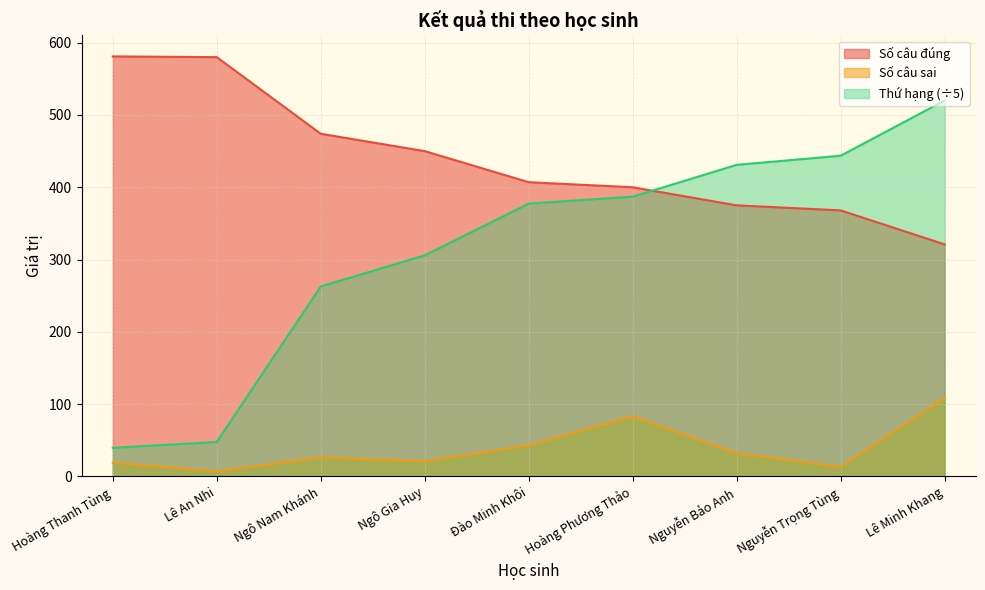

True or false: Số câu sai and Thứ hạng cross at least once.

False